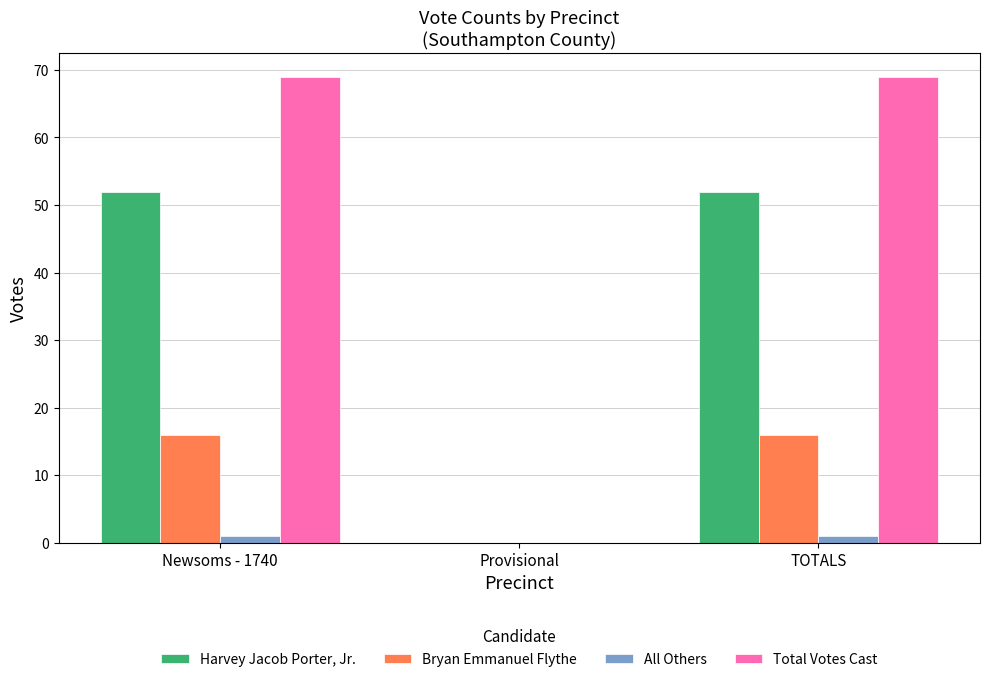

What is the average value of the Harvey Jacob Porter, Jr. series?

35